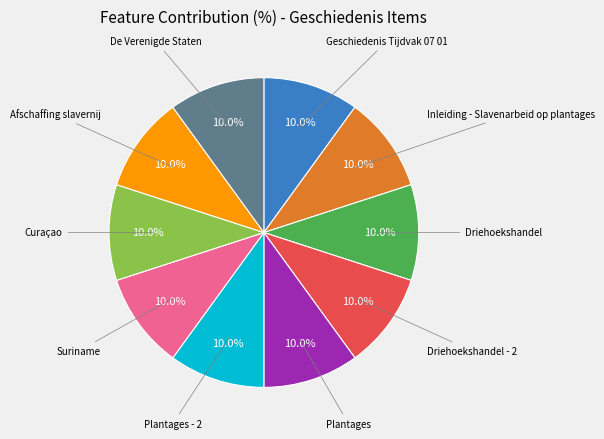

How much of the chart is everything except Suriname?

90.0%